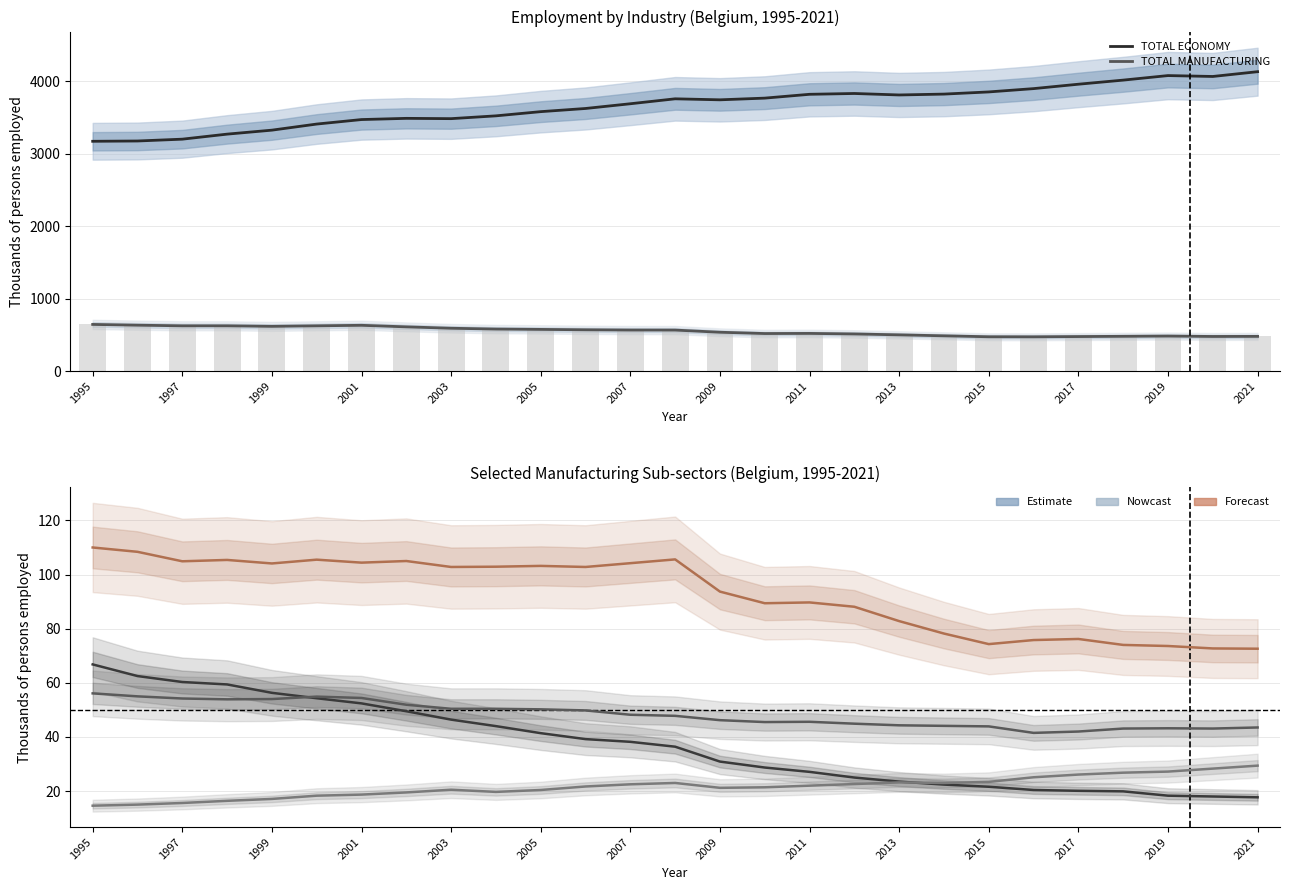

At which category is the sum across all series the highest?

2021